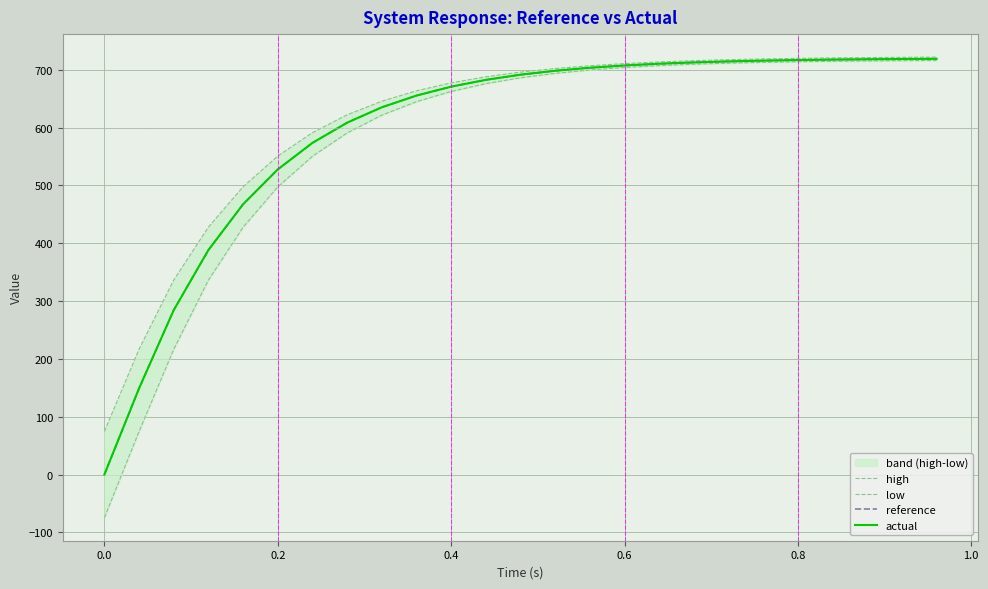

What is the maximum value for reference?

719.0